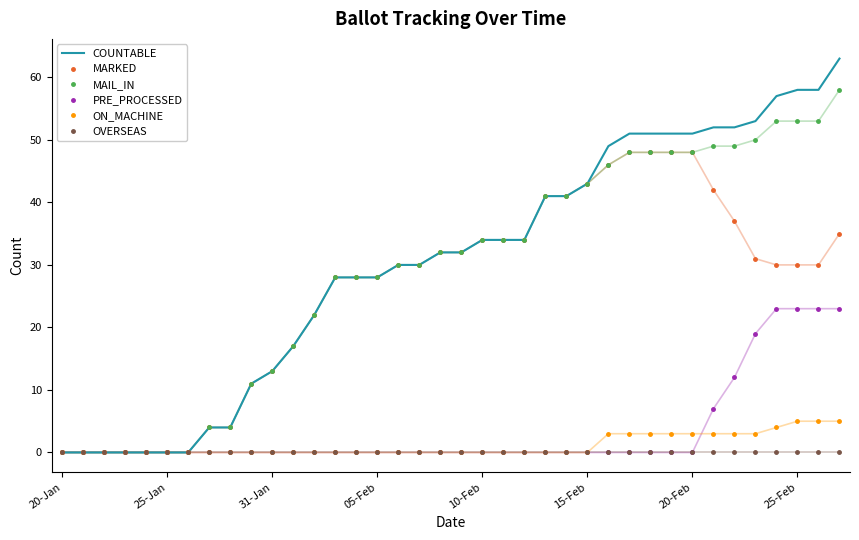

What is the sum of all COUNTABLE values?

1152